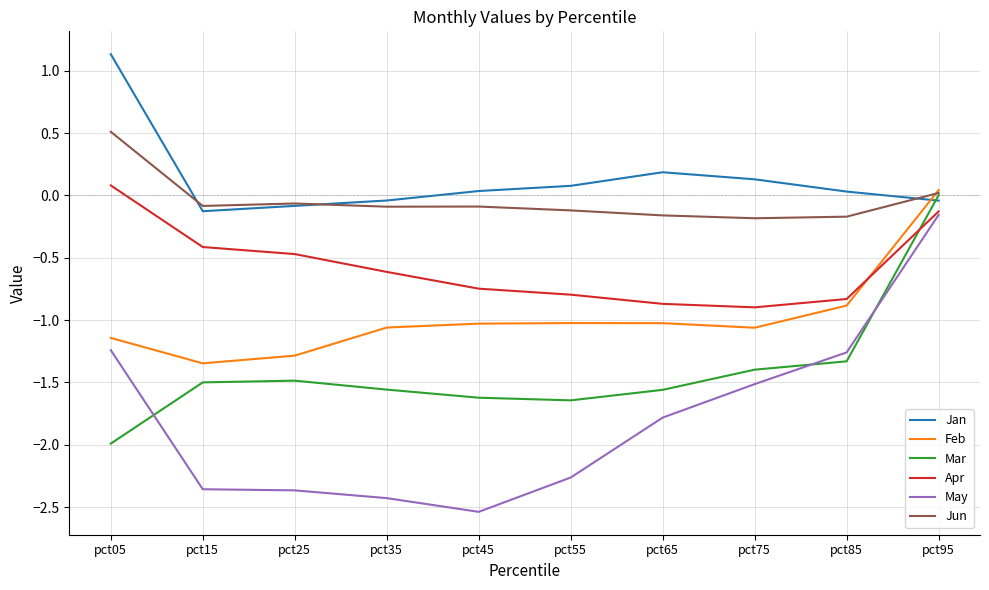

True or false: May and Jan cross at least once.

False